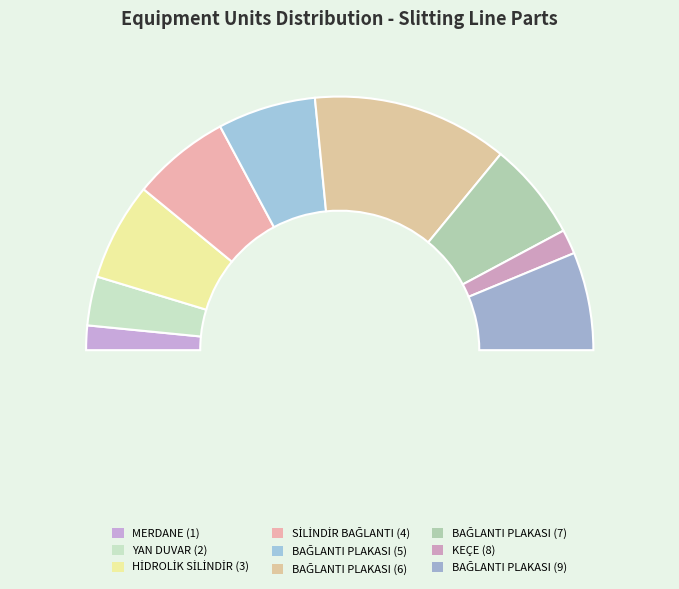

Does HİDROLİK SİLİNDİR (3) account for over 50% of the chart?

No